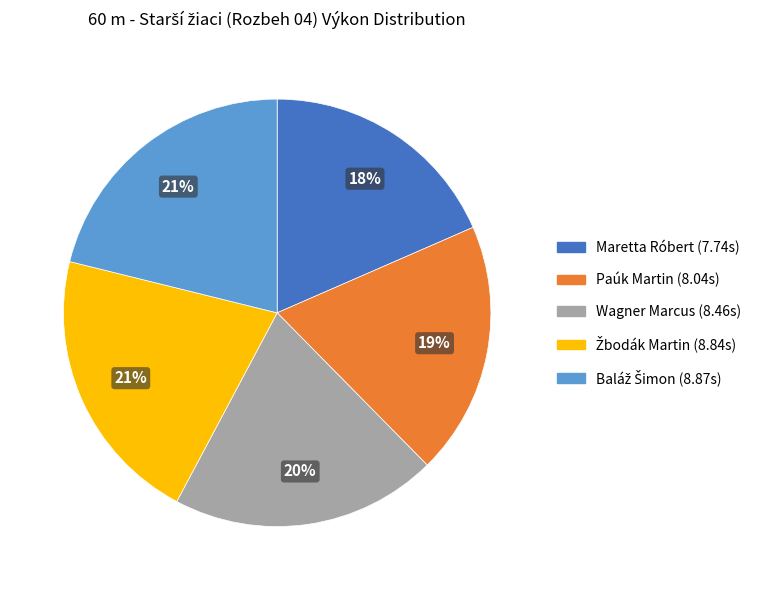

What is the smallest slice in the pie chart?

Maretta Róbert